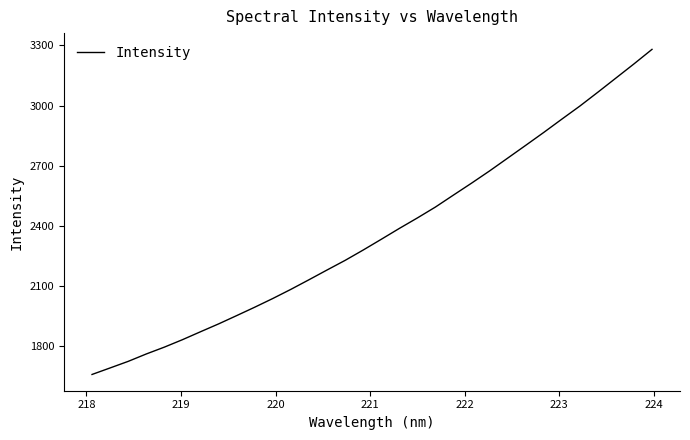

What is the difference between the maximum and minimum values?

1619.6